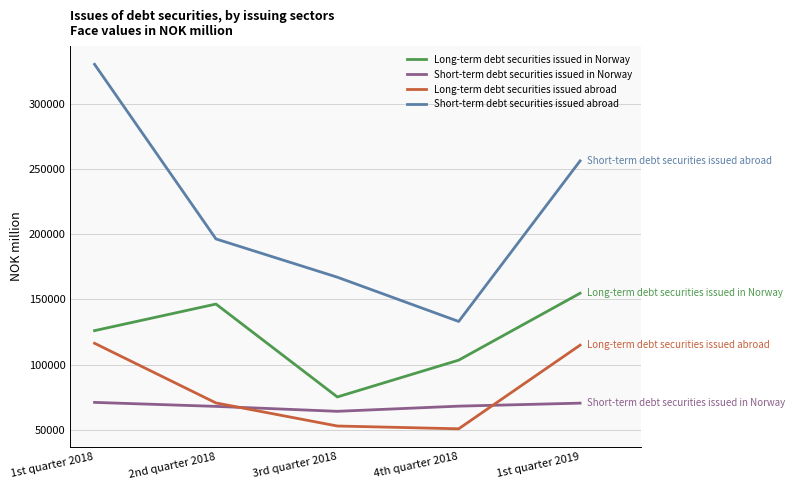

At which label does Short-term debt securities issued in Norway first exceed 68163?

1st quarter 2018